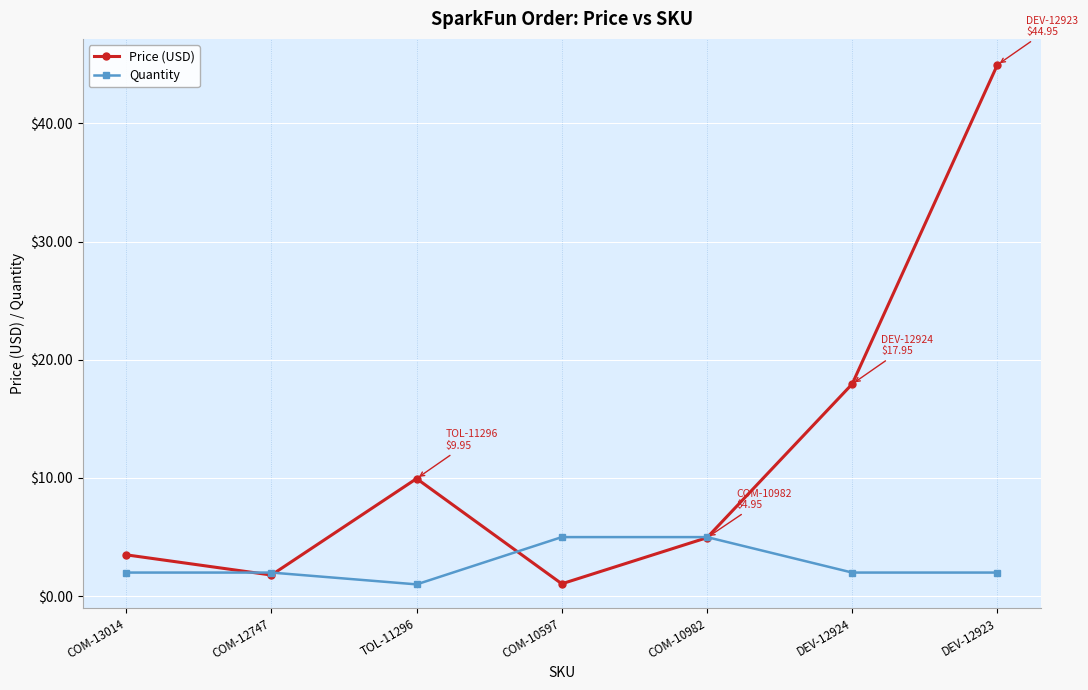

True or false: Price (USD) and Quantity cross at least once.

True